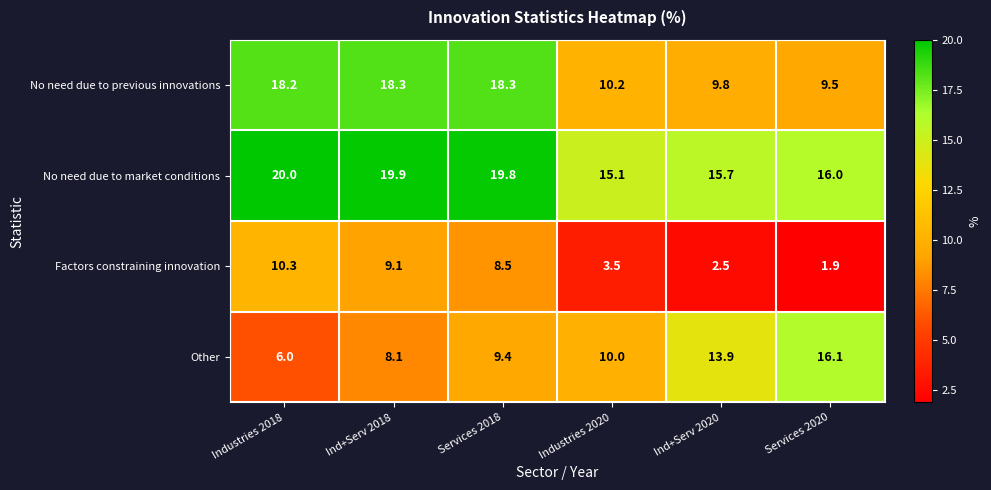

At how many categories does at least one series exceed 10?

6